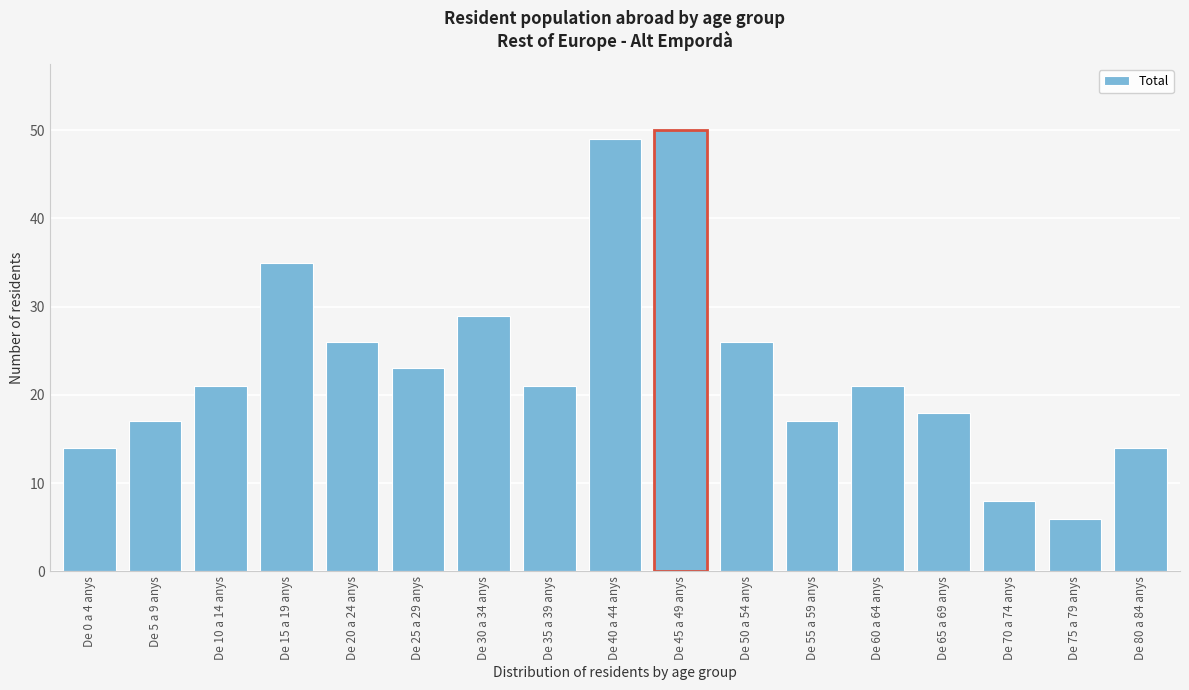

Reading left to right, list all the values displayed in this chart.

14	17	21	35	26	23	29	21	49	50	26	17	21	18	8	6	14